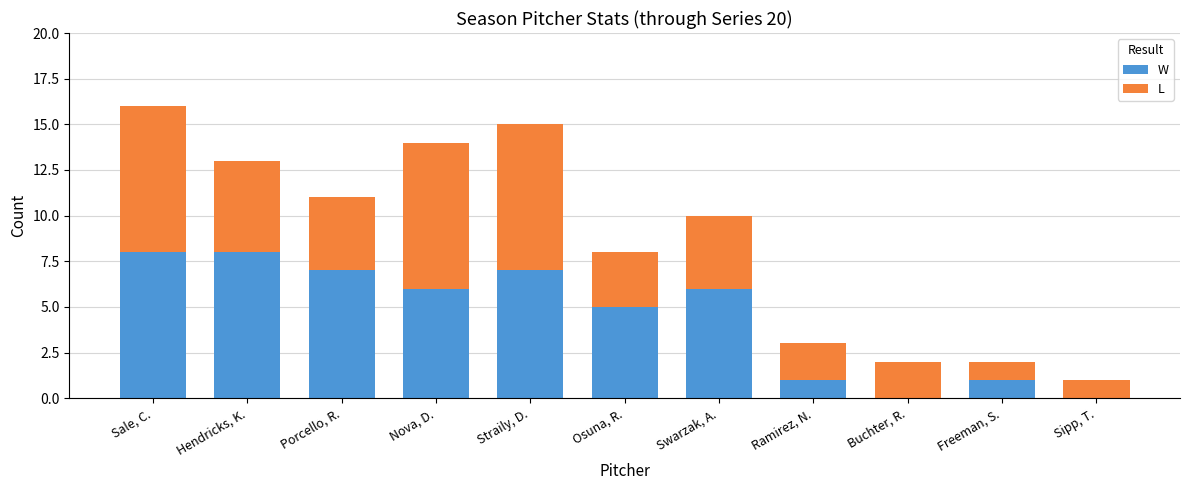

What is the sum of the W values at Ramirez, N. and Osuna, R.?

6